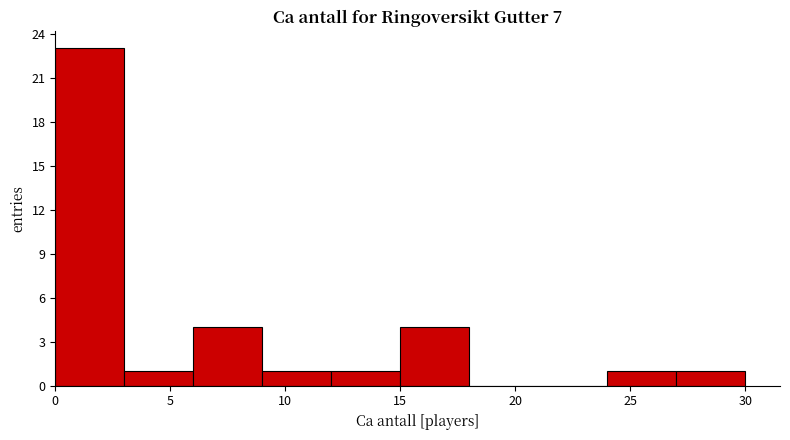

Reading left to right, transcribe this chart: for each bar, give the range it covers on the x-axis and its height. The values are not printed on the chart, so give them approximately, as read against the axis.

0 to 3: 23
3 to 6: 1
6 to 9: 4
9 to 12: 1
12 to 15: 1
15 to 18: 4
18 to 21: 0
21 to 24: 0
24 to 27: 1
27 to 30: 1